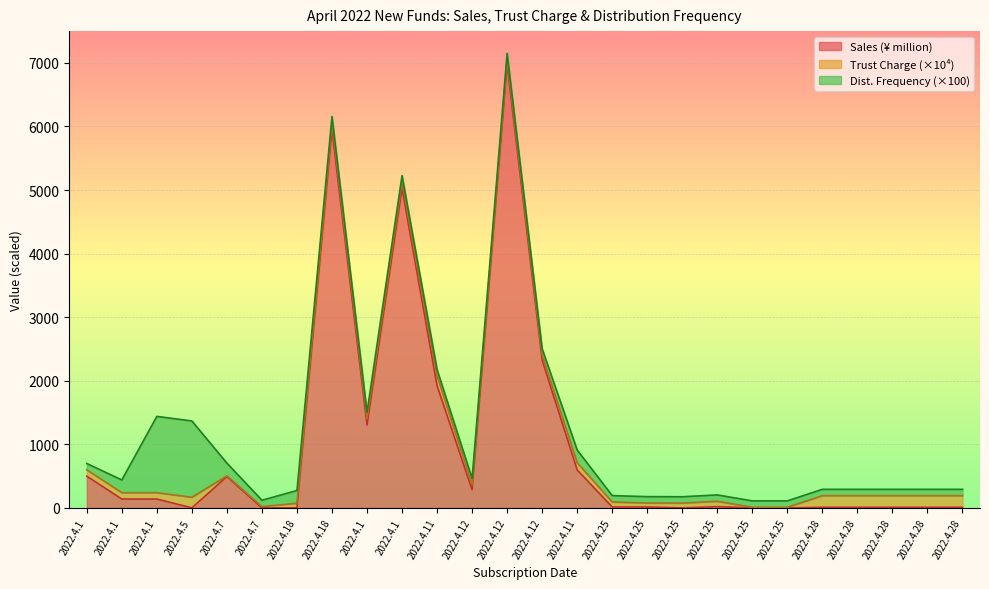

Count the number of data series in this chart.

3